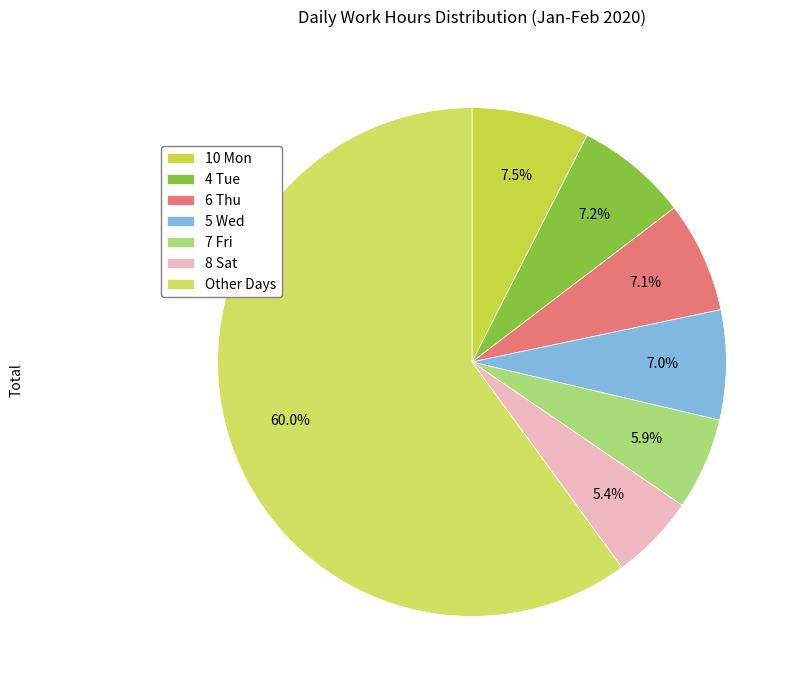

How many slices are in this pie chart?

7